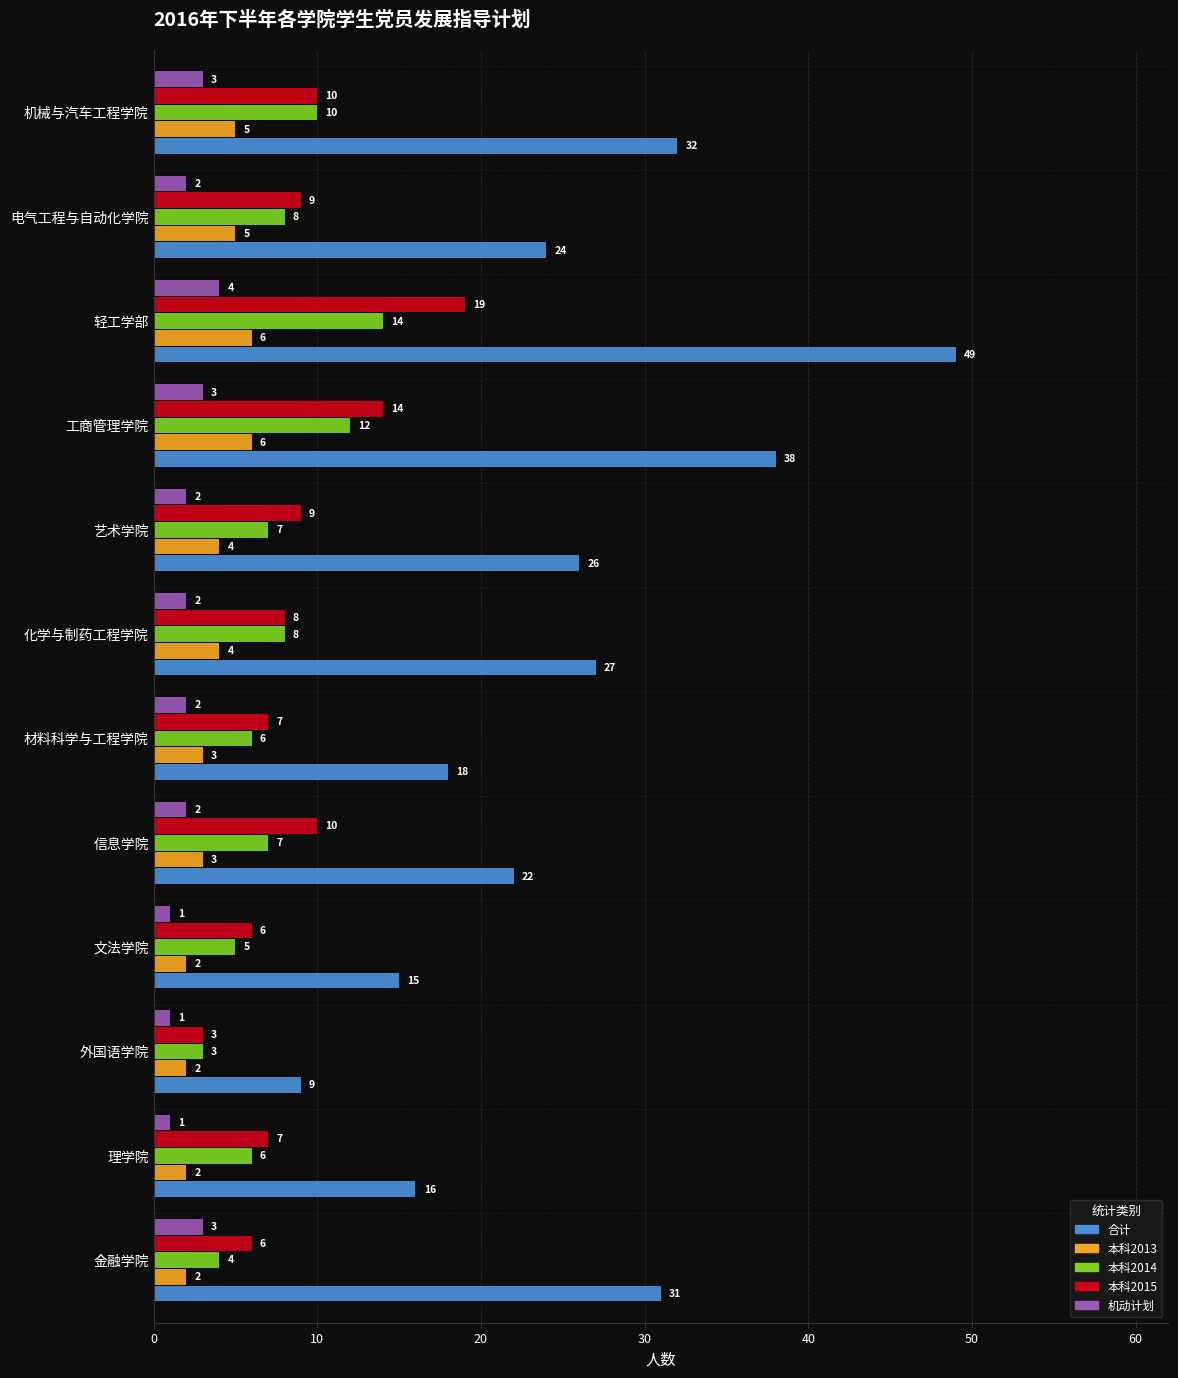

List the series in order of their peak value, lowest first.

机动计划, 本科2013, 本科2014, 本科2015, 合计